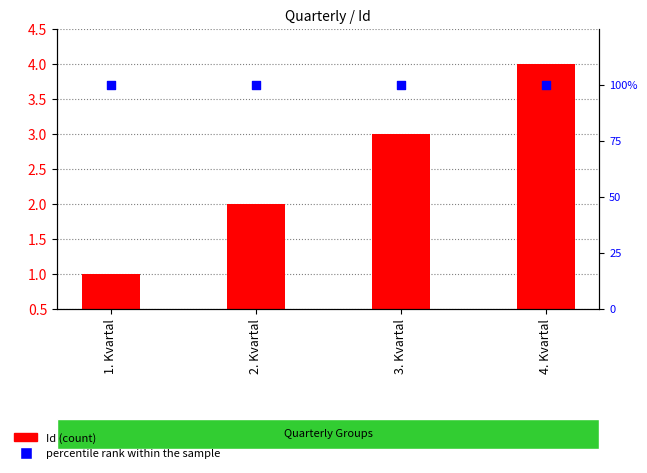

Which series reaches the minimum Y coordinate?

Id (count)